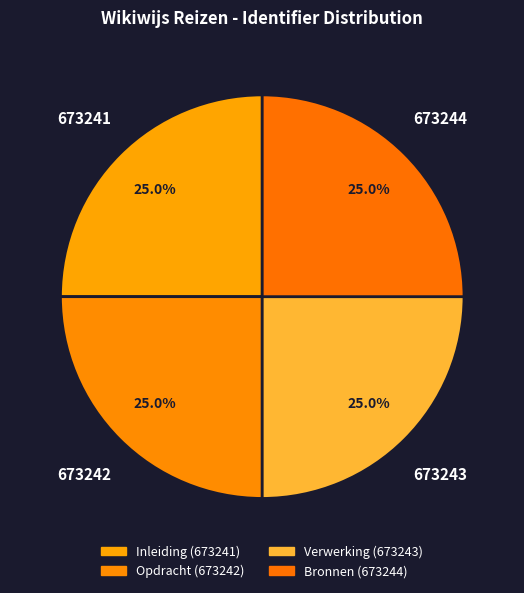

What is the smallest slice in the pie chart?

Inleiding